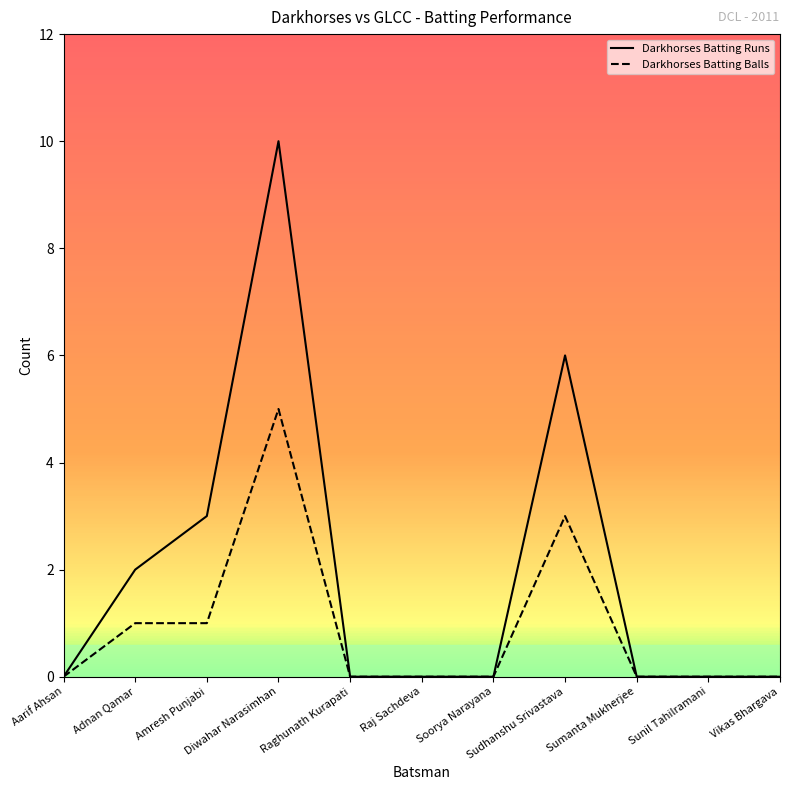

How many lines are shown in the chart?

2